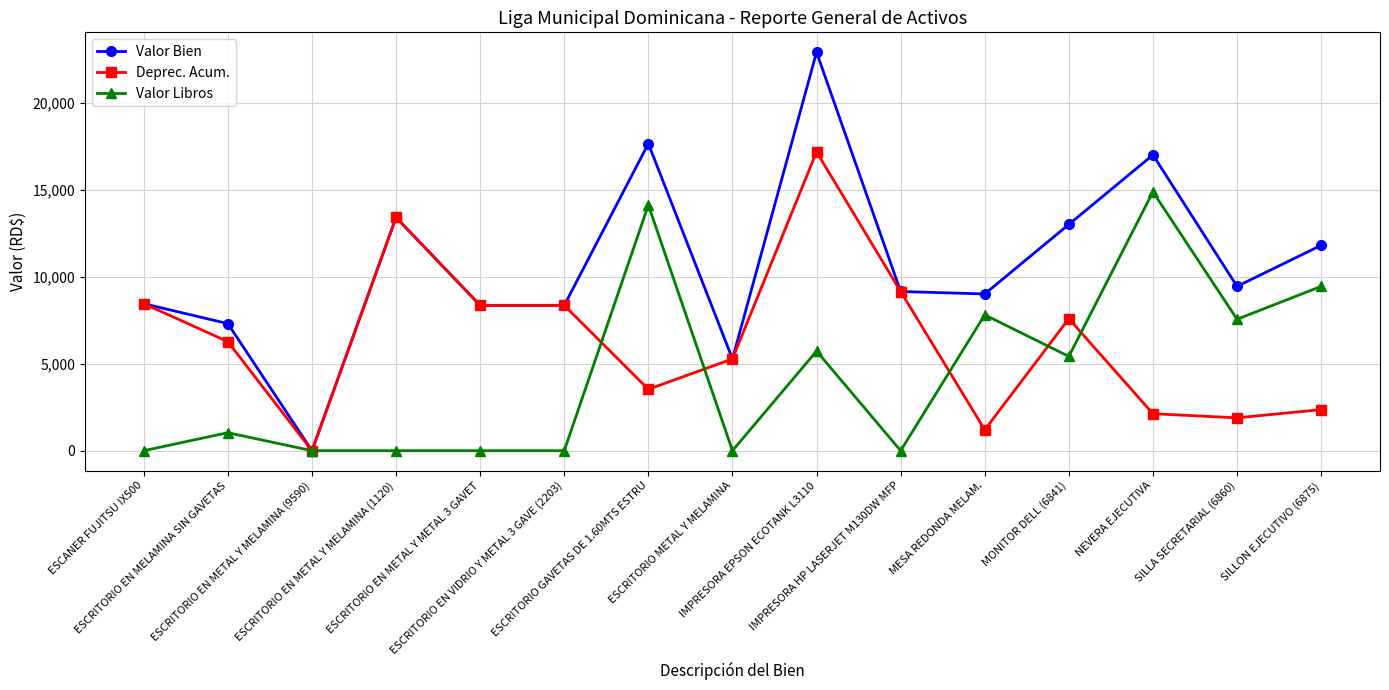

How many categories are shown in the chart?

15